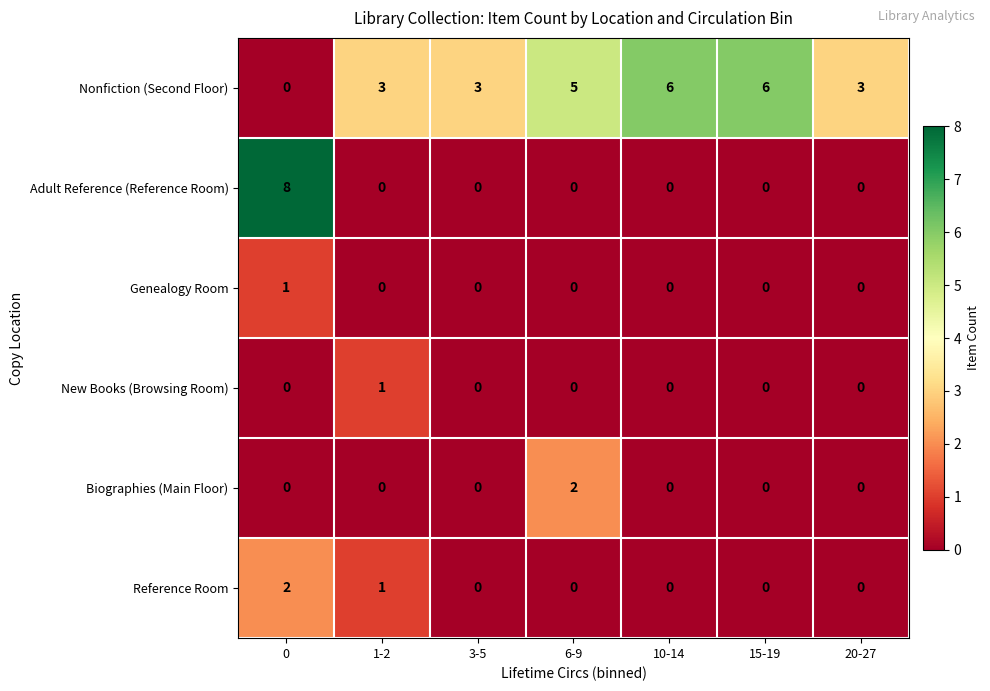

What is the sum of the Nonfiction (Second Floor) values at 1-2 and 20-27?

6